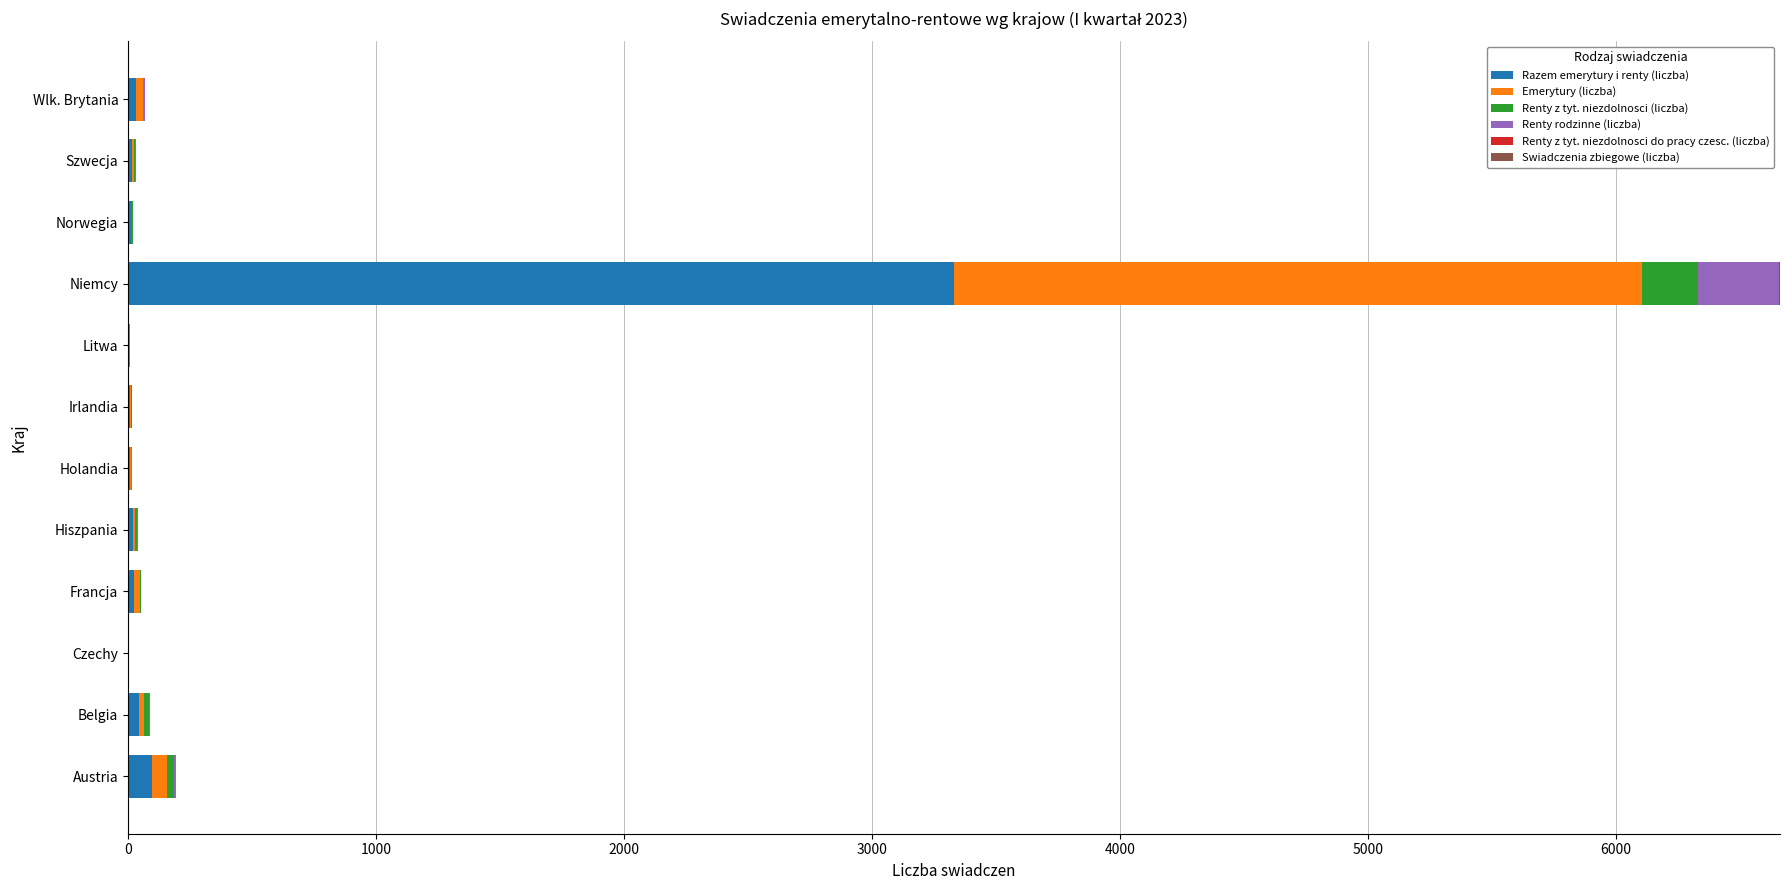

What is the sum of all Razem emerytury i renty (liczba) values?

3596